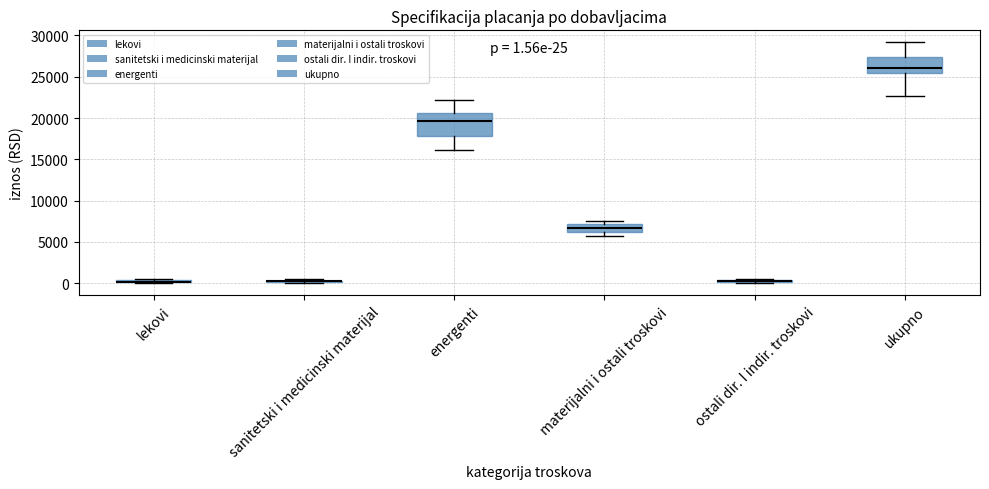

Which box is the tallest, from its lower edge to its upper edge?

energenti